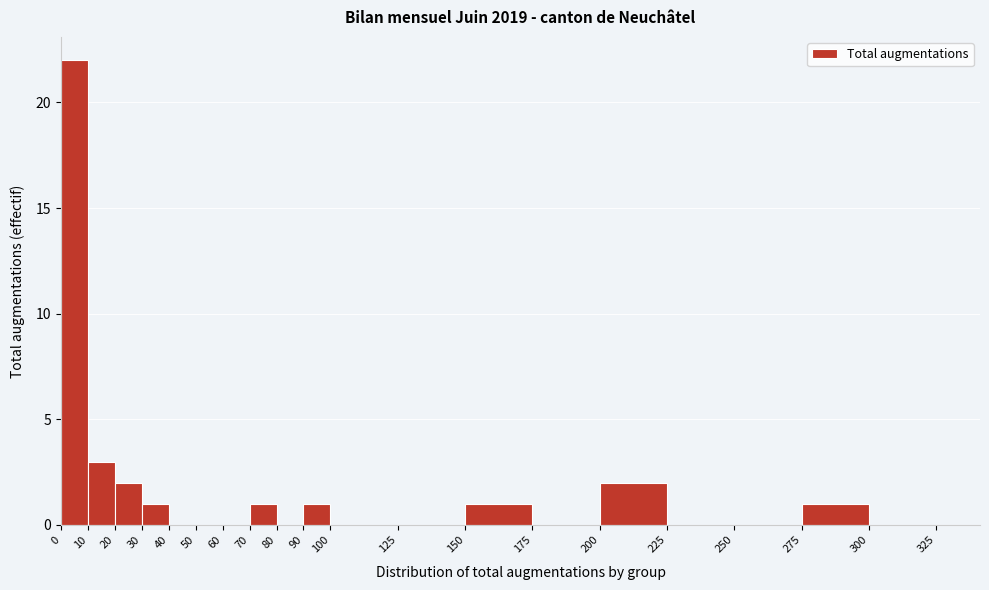

What is the height of the bar covering 200 to 225 on the x-axis? The values are not printed on the chart, so give them approximately, as read against the axis.

2